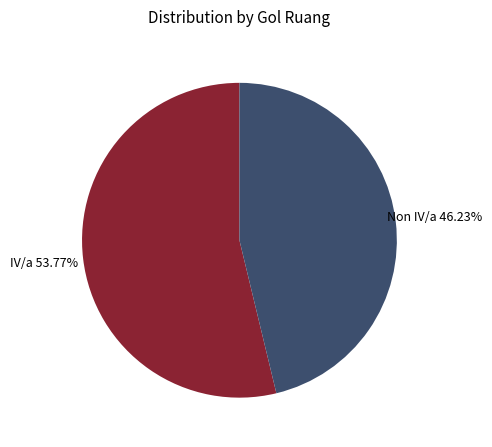

Is there a majority slice in this chart?

Yes